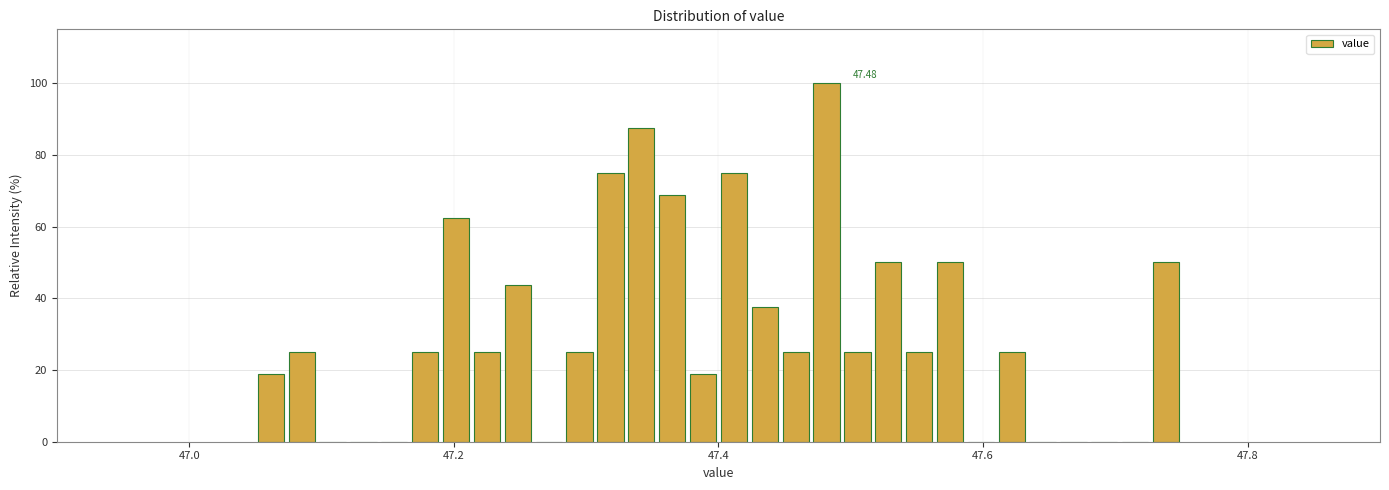

Around what value on the x-axis is the tallest bar? Give the approximate position of its centre, as read against the axis.

47.48